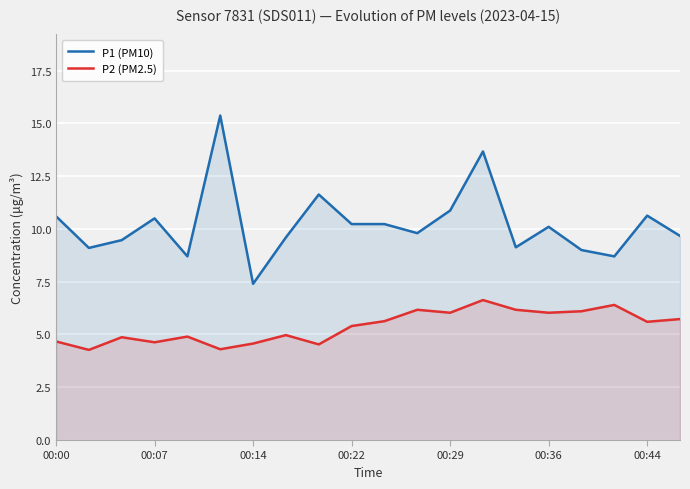

What is the spread (max minus min) of values at 14?

3.0